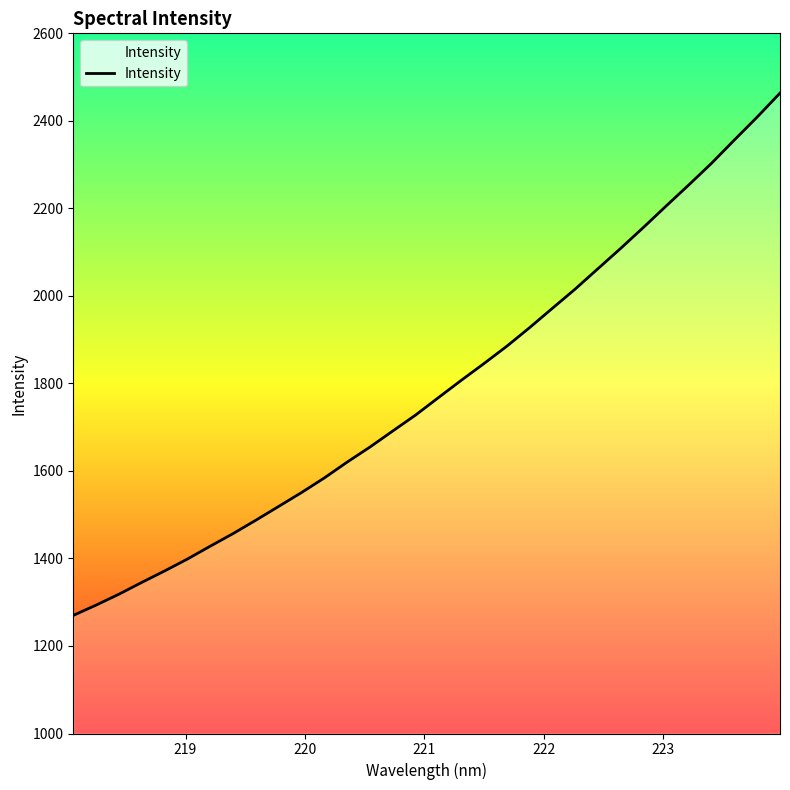

What is the difference between the maximum and minimum values?

1193.6